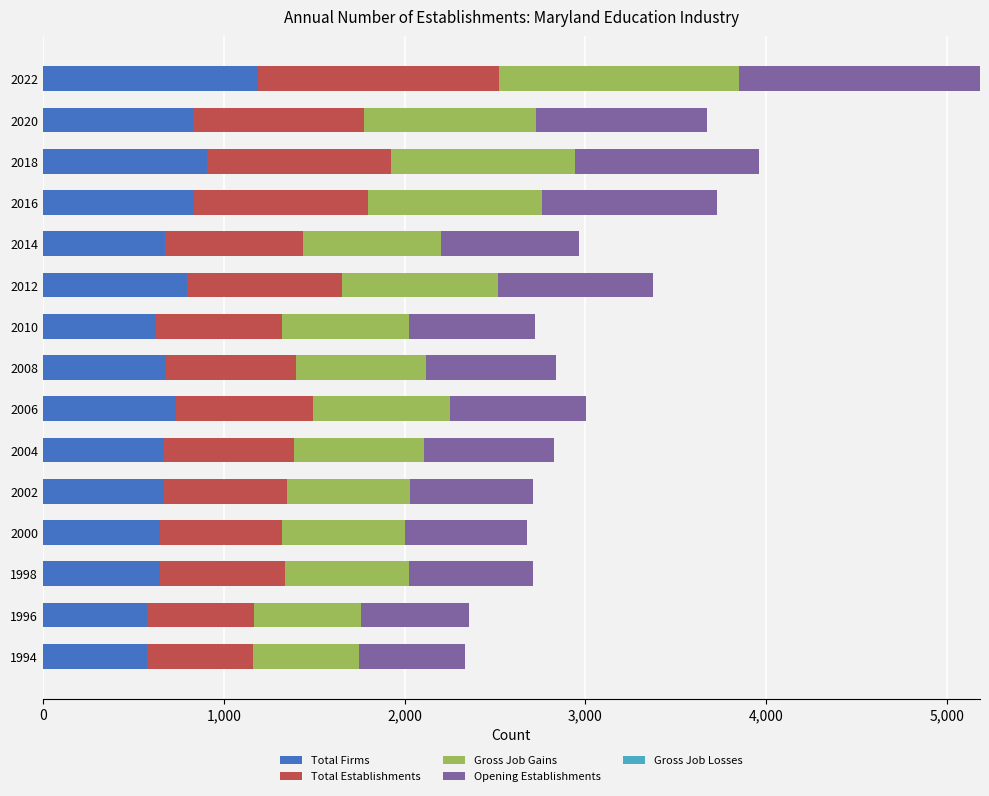

Which category has the highest value in the Total Firms series?

2022